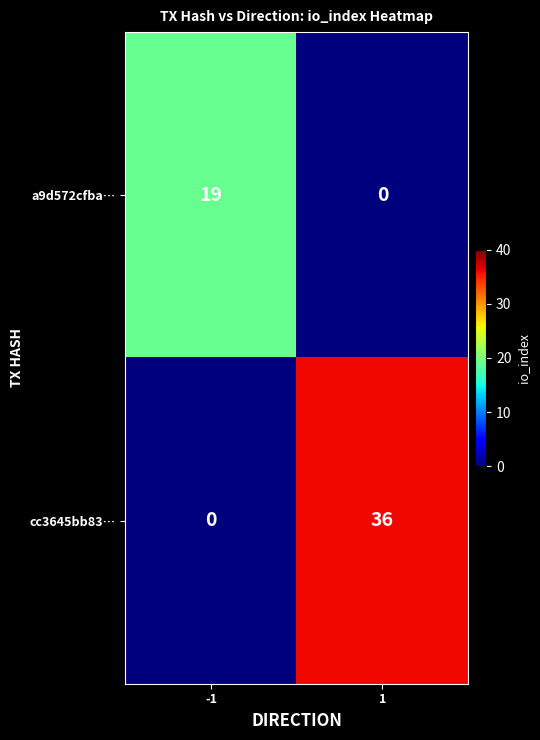

Reading left to right, extract all data points from this chart.

a9d572cfba…: -1=19	1=0
cc3645bb83…: -1=0	1=36